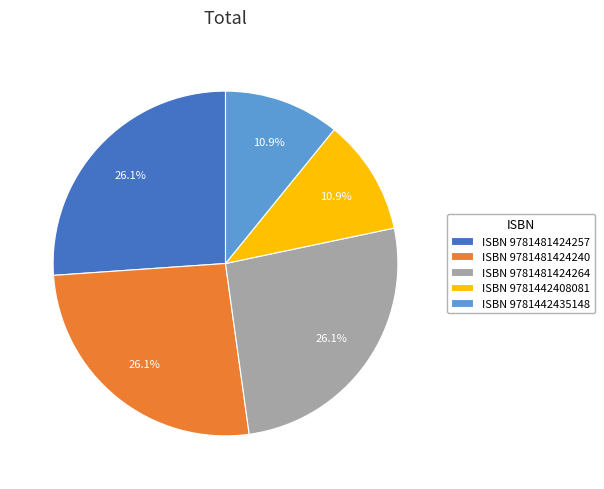

Is ISBN 9781481424257 the majority of the pie?

No